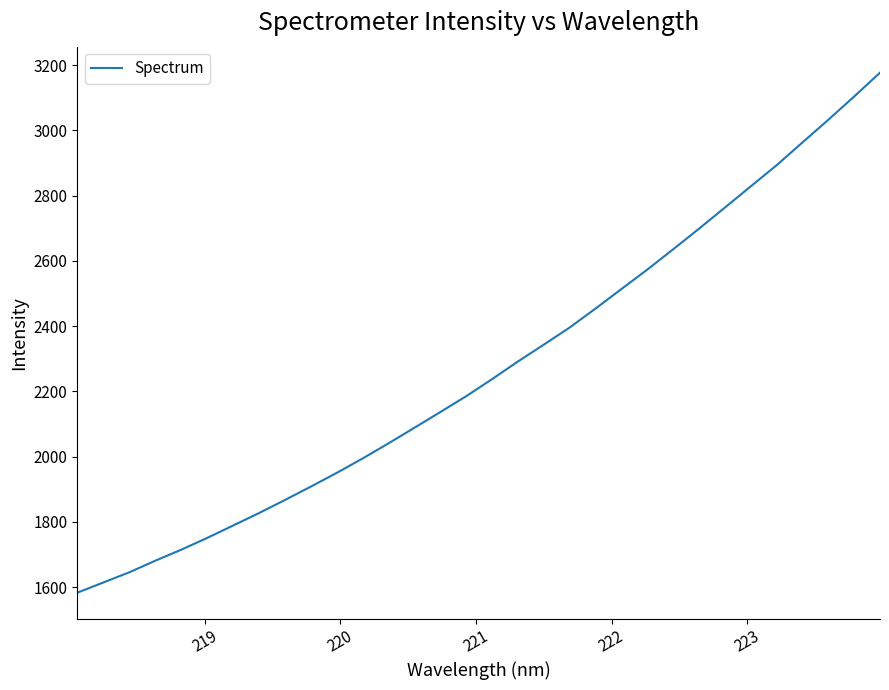

What is the greatest value displayed?

3176.8